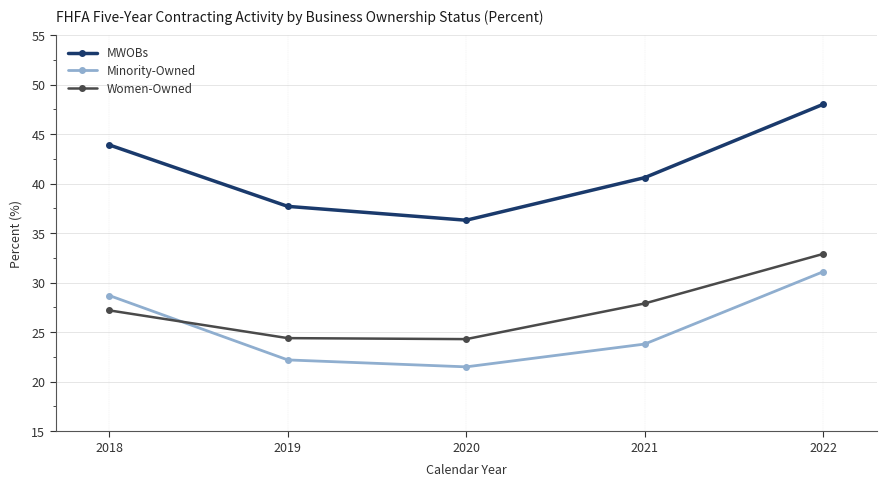

At which label does Minority-Owned first exceed 23?

2018